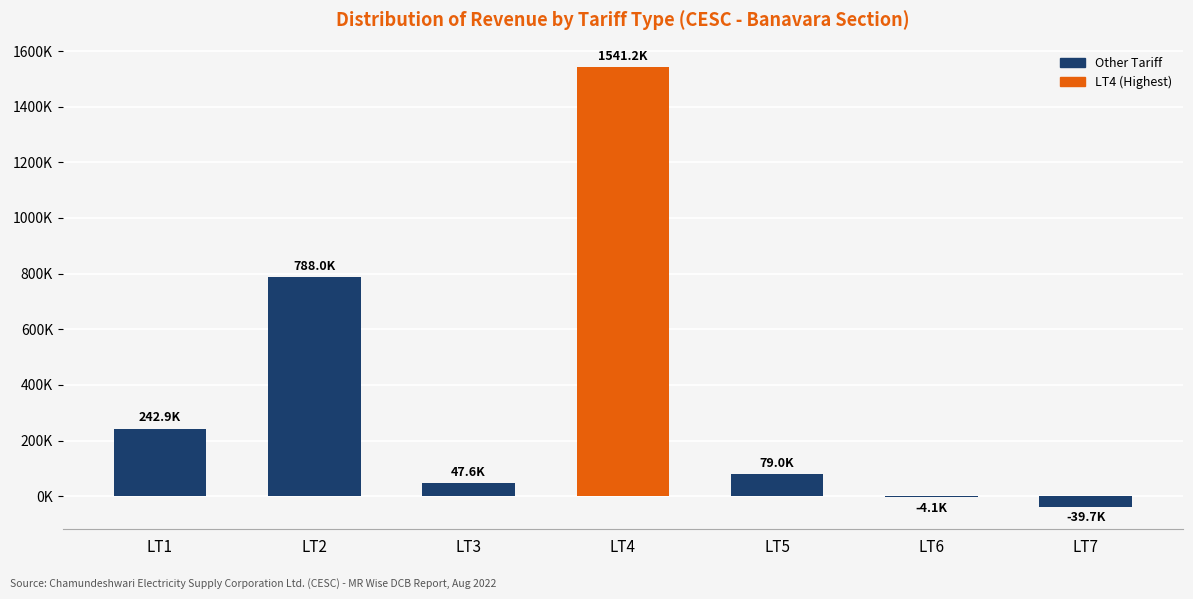

What is the average value?

379260.7